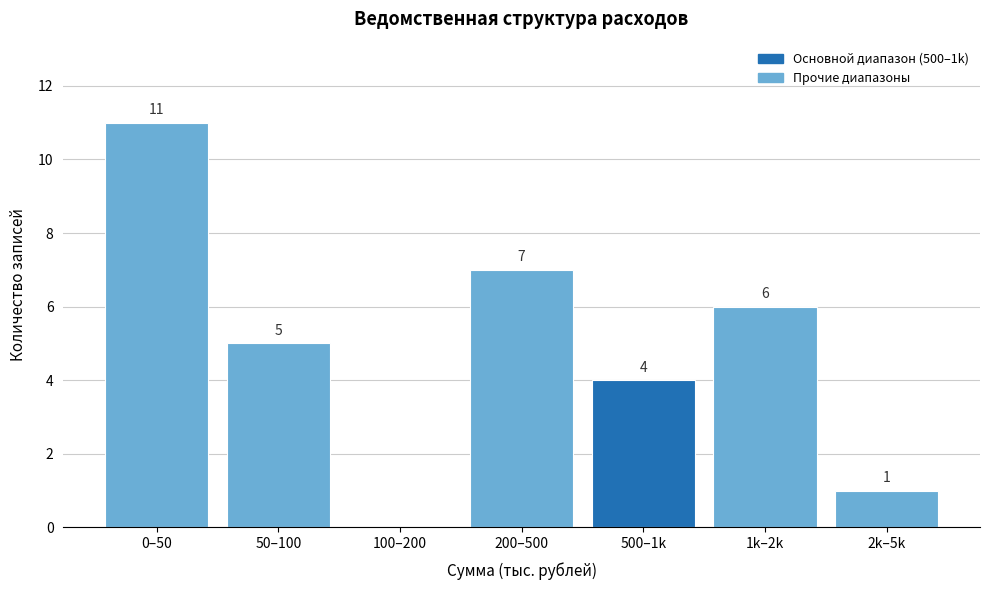

Reading right to left, what are all the values shown in this chart?

2k–5k=1	1k–2k=6	500–1k=4	200–500=7	100–200=0	50–100=5	0–50=11